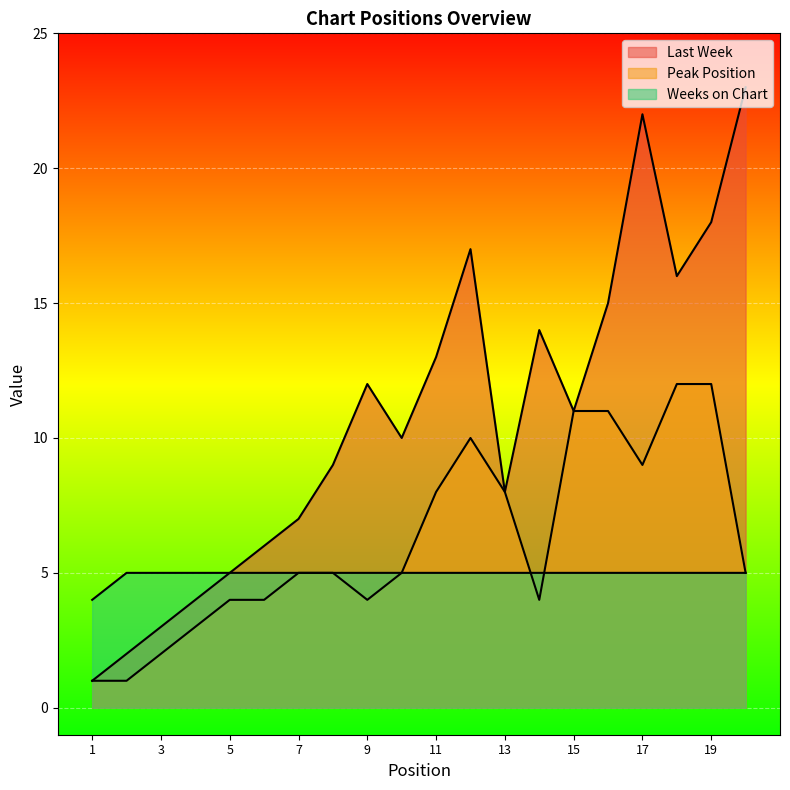

What is the sum of all Last Week values?

216